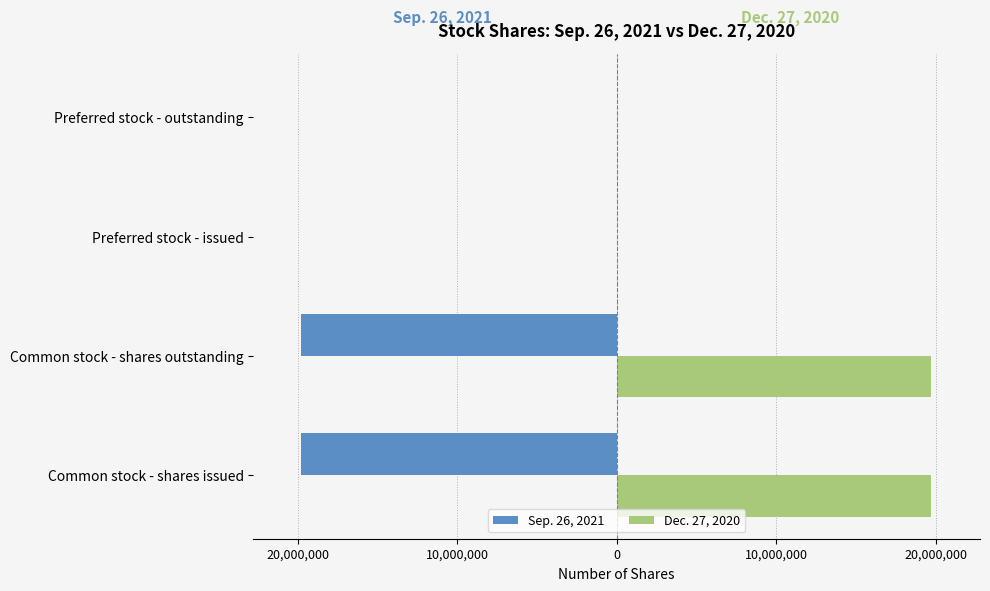

How many Sep. 26, 2021 values are between -19801997 and 0?

4